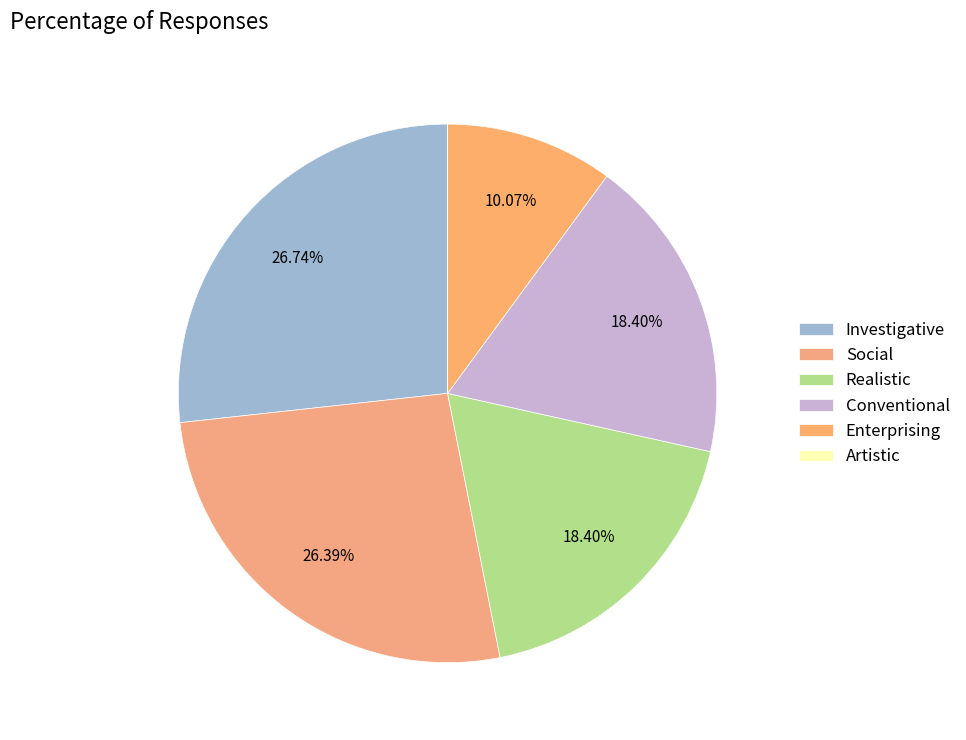

Rank the categories by value from lowest to highest.

Artistic, Enterprising, Realistic, Conventional, Social, Investigative